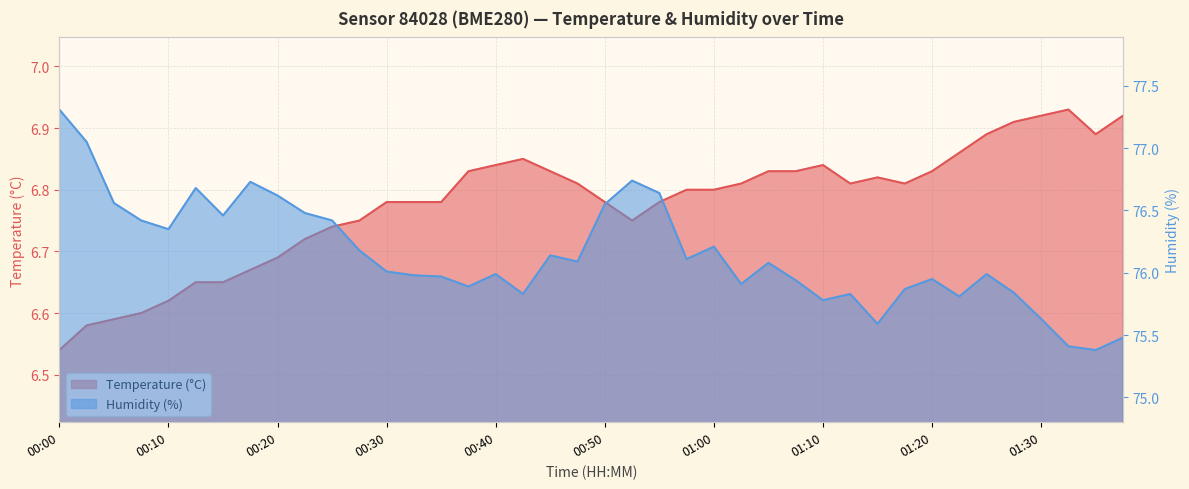

What is the sum of all Humidity (%) values?

3045.9